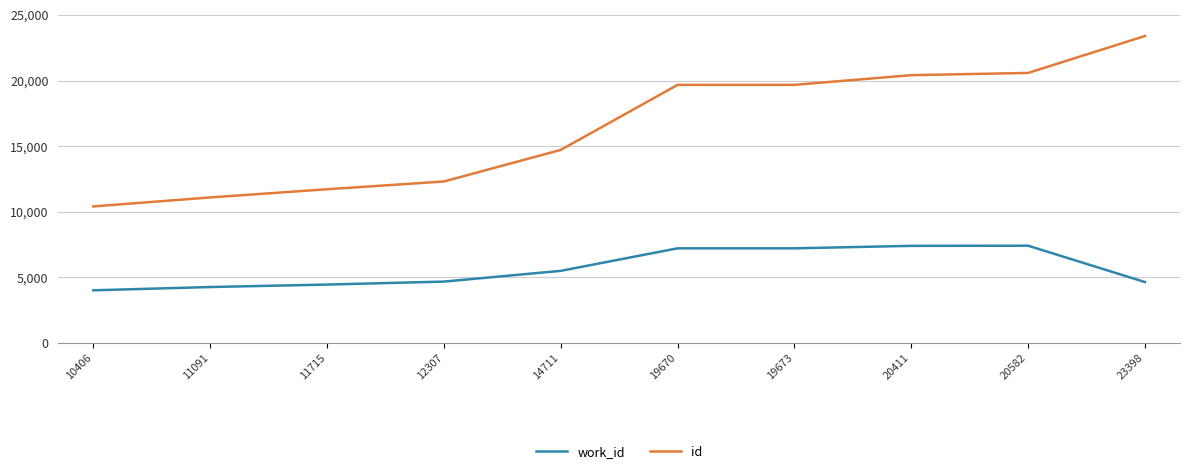

True or false: id has a value of 5968 at 14711.

False